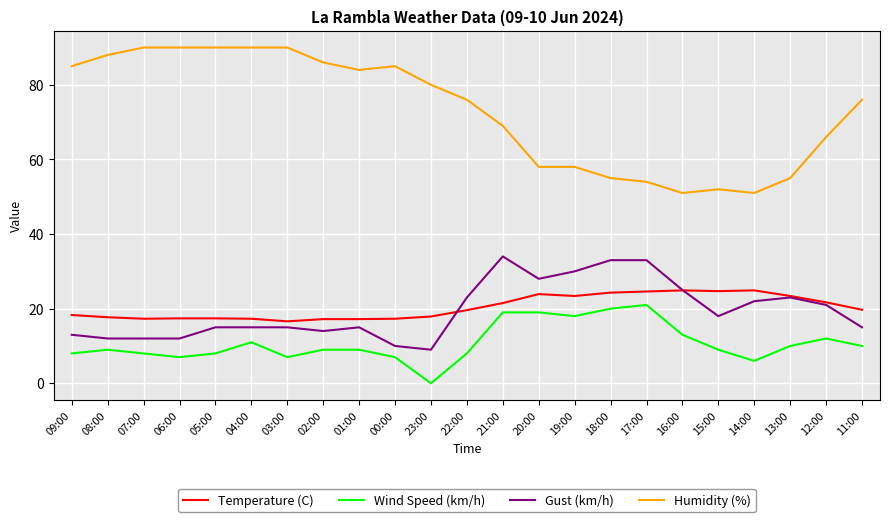

Where is Humidity (%) nearest to the value 70?

21:00